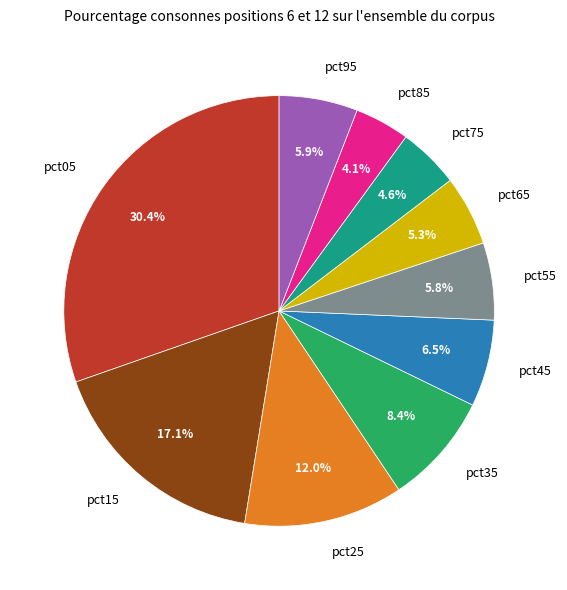

How many segments does this pie chart have?

10